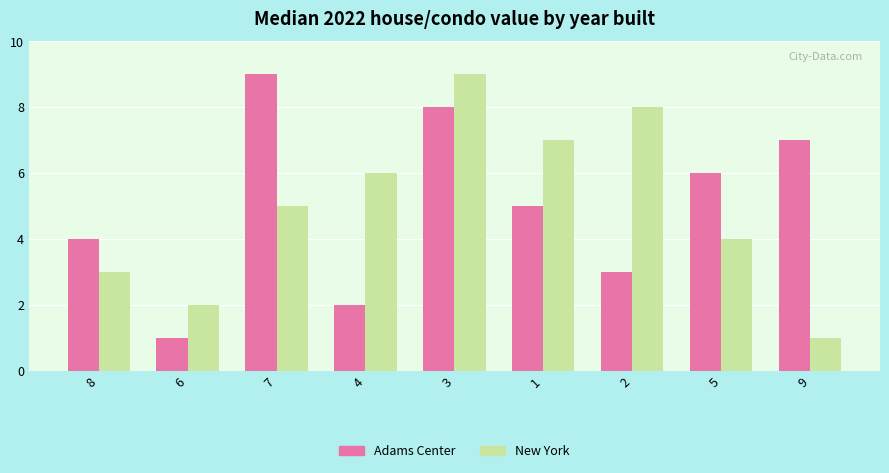

What are all the series names shown in the legend?

Adams Center, New York